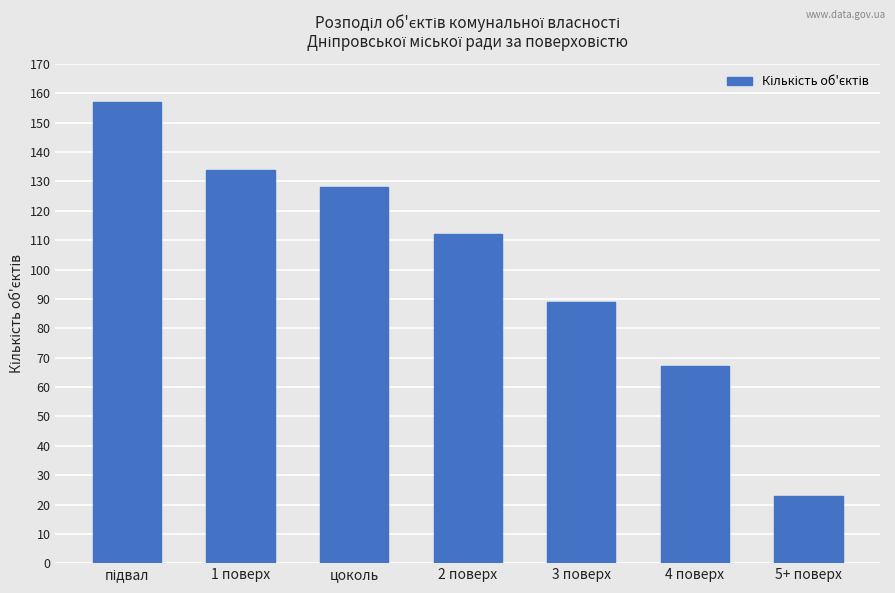

Does the chart contain stacked bars?

No